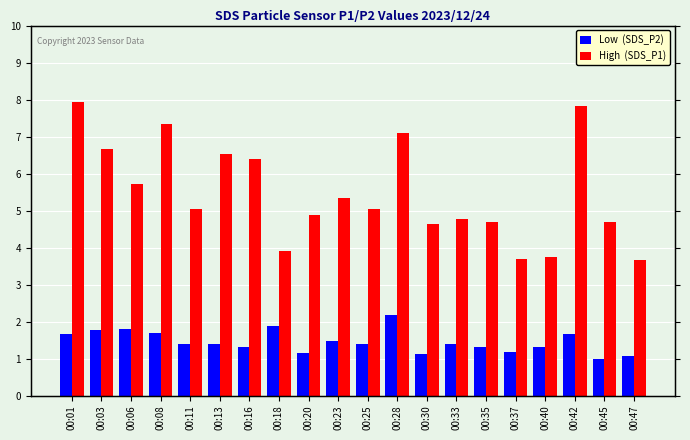

What is the value of the Low  (SDS_P2) bar at the 2nd from the left?

1.8